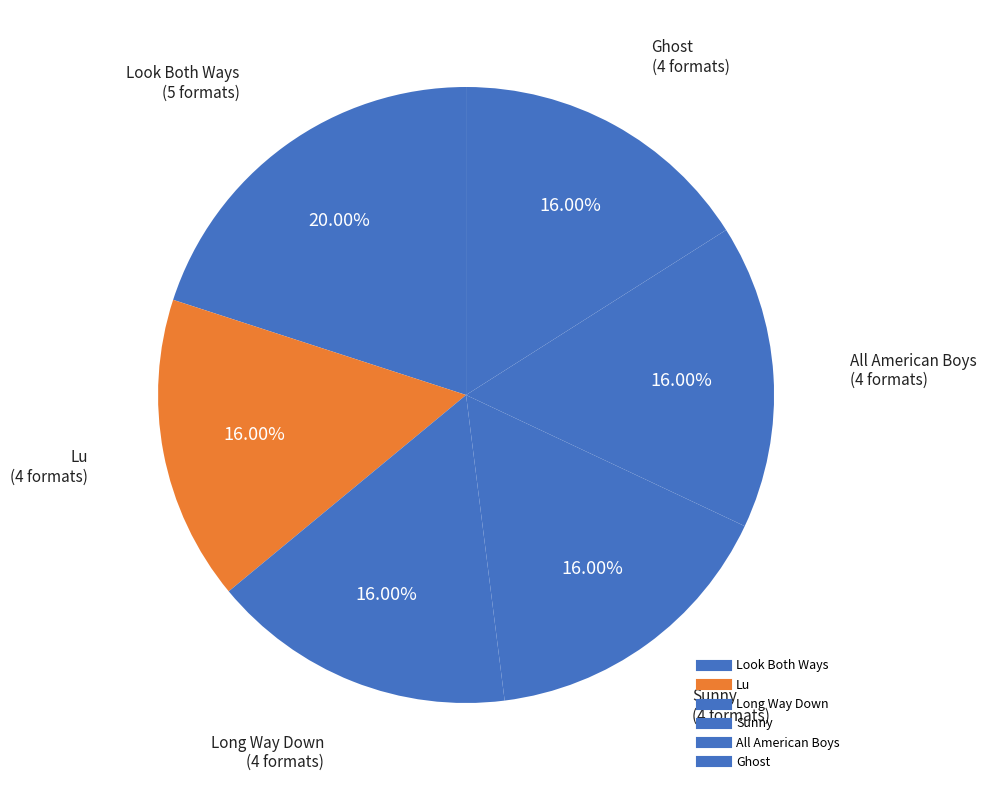

What is the change in value from Look Both Ways to Lu?

-1